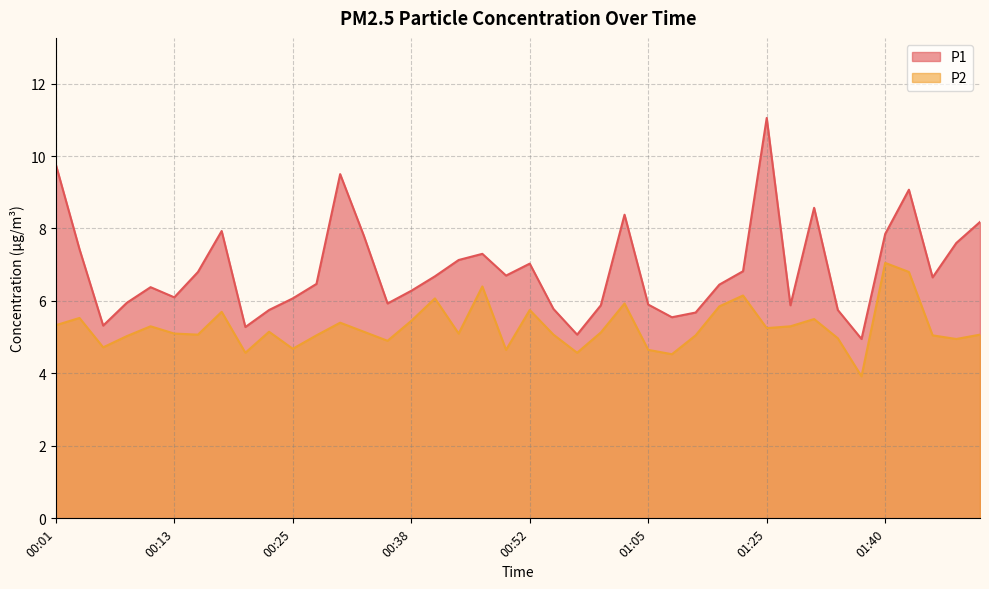

What is the highest value of the P2 series?

7.0